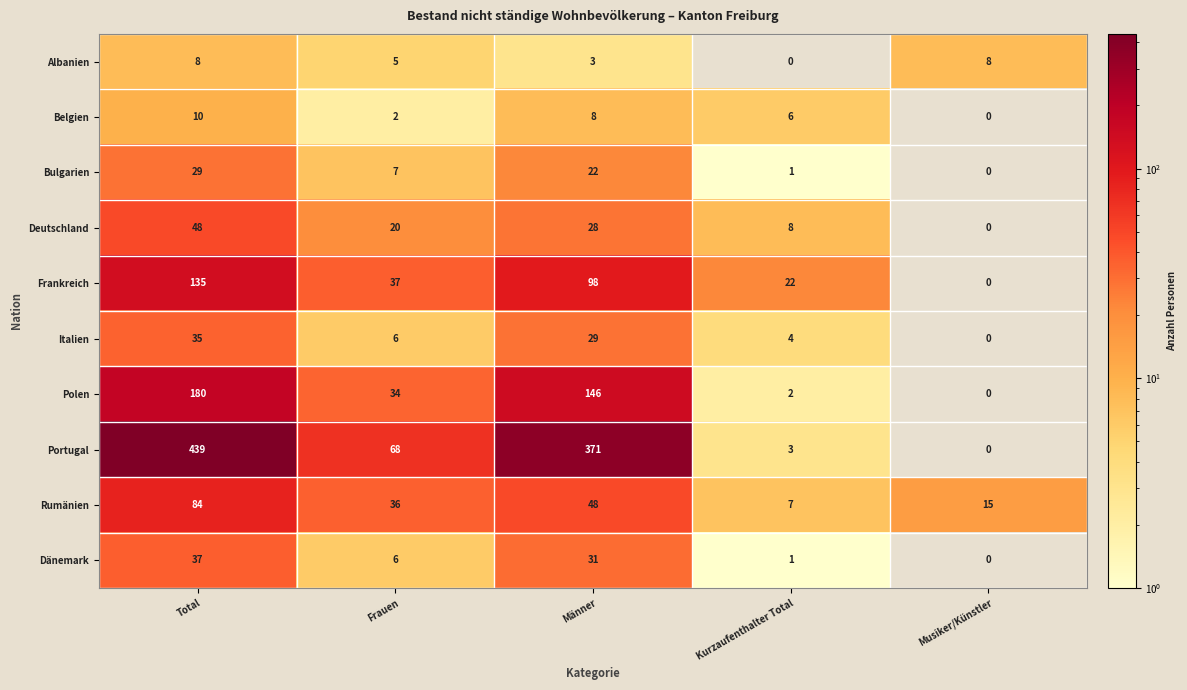

At which category is the sum across all series the highest?

Total